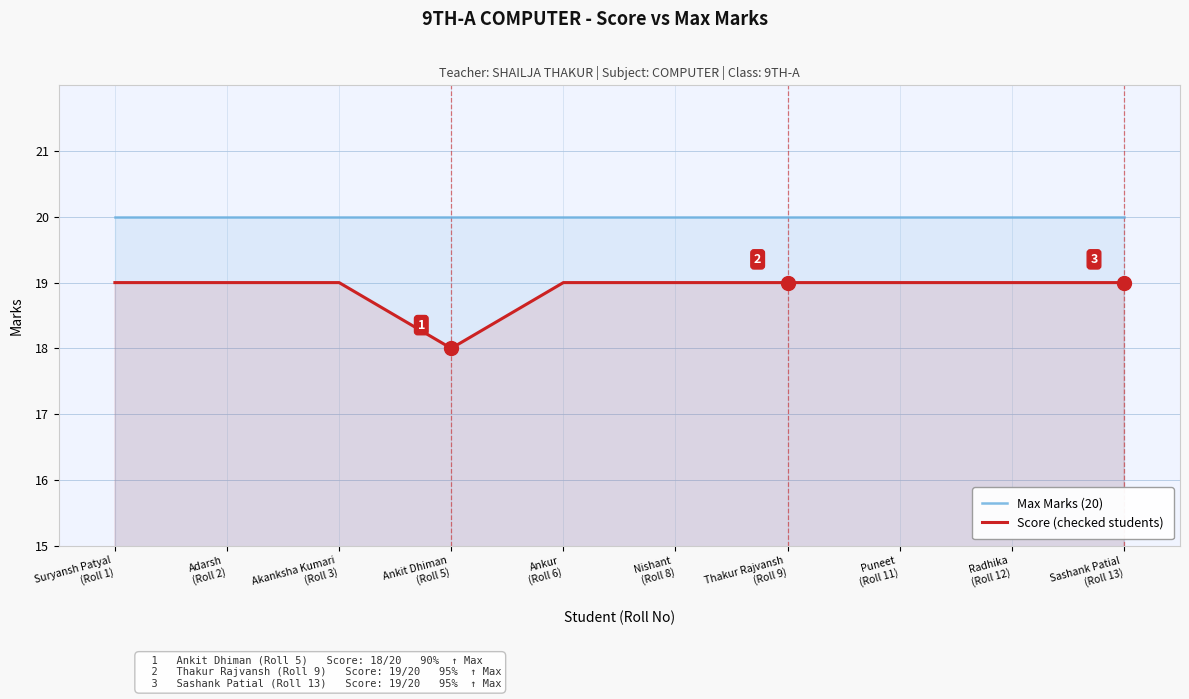

At which label does Score (checked students) reach its minimum?

Ankit Dhiman
(Roll 5)